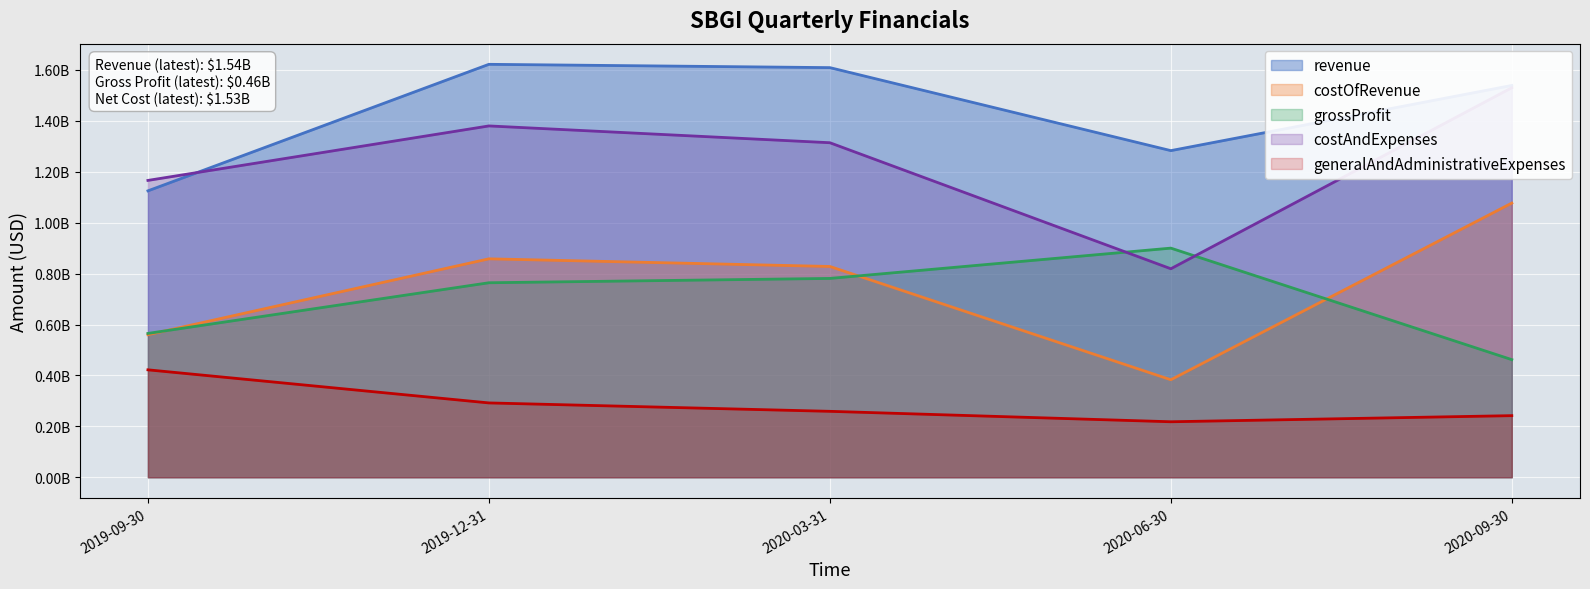

How many interior local valleys does the revenue series have?

1